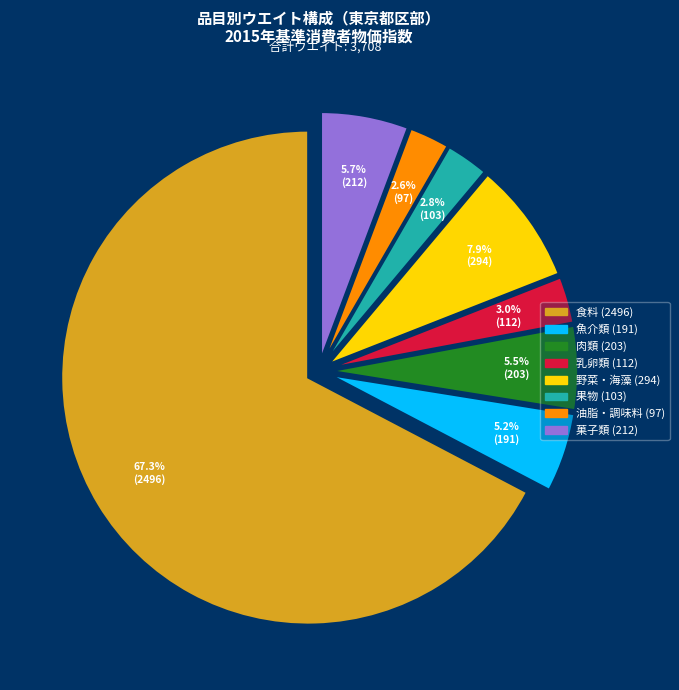

Is there any slice that represents more than half of the pie?

Yes